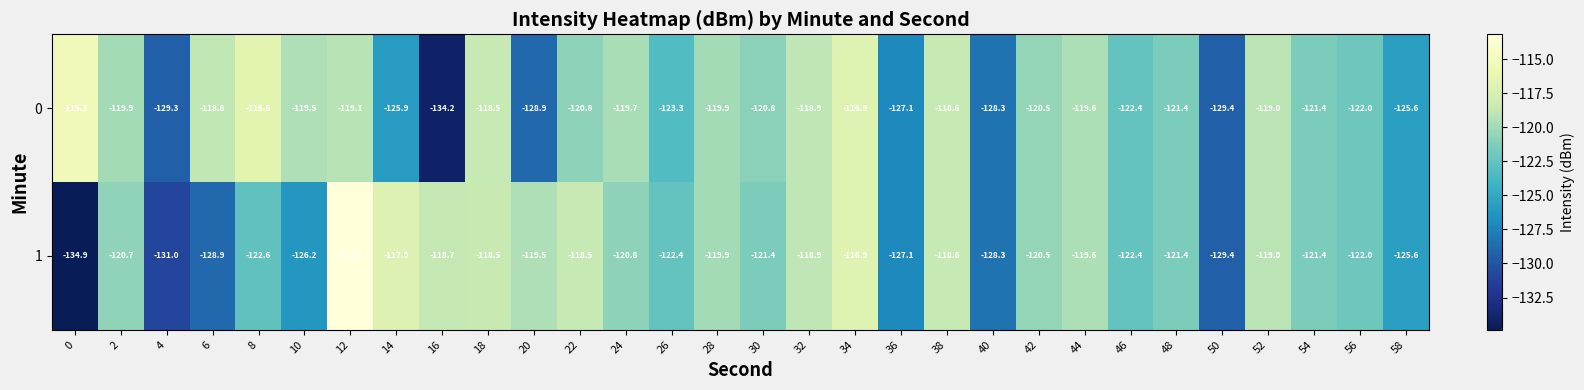

Which series has the largest range (max minus min)?

1